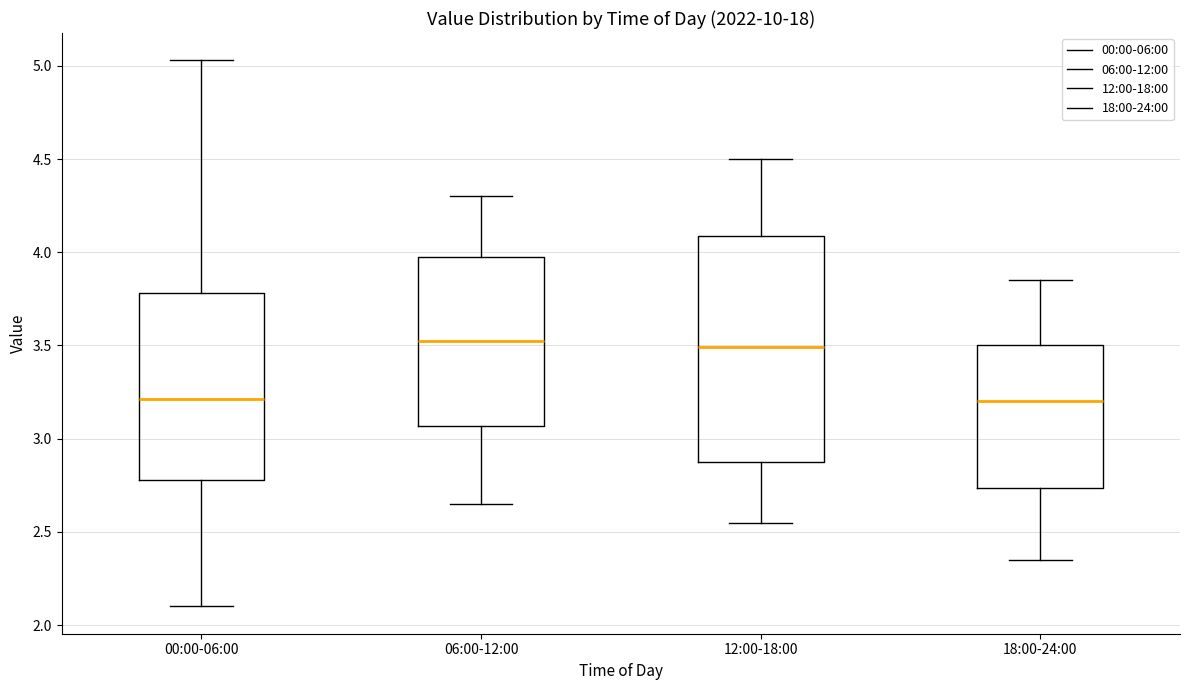

Where does the lower whisker of the box for 06:00-12:00 end on the y-axis? The values are not printed on the chart, so give them approximately, as read against the axis.

2.65